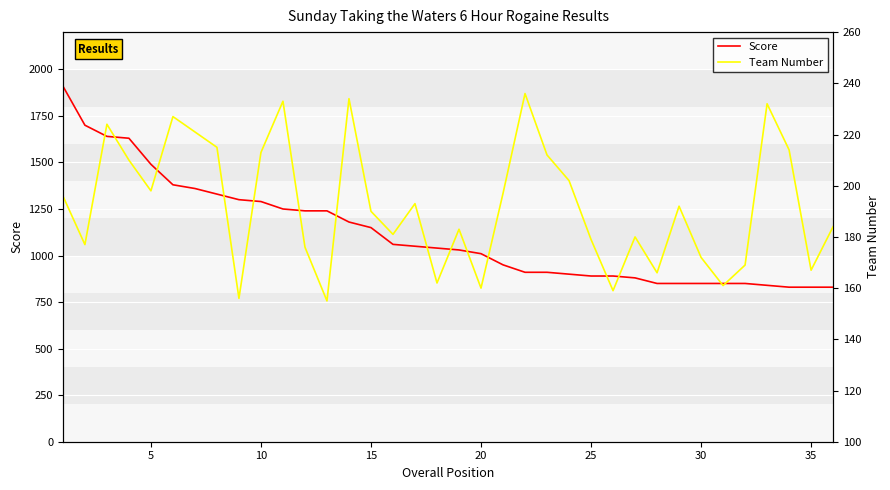

How many lines are shown in the chart?

2